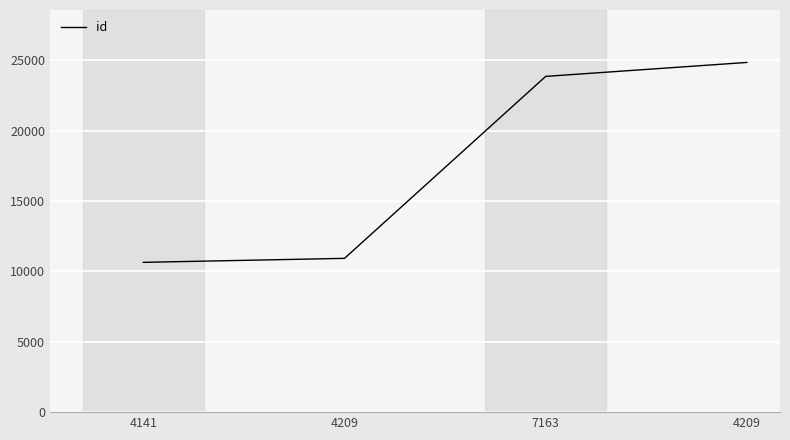

Does the chart display data point markers on the line(s)?

No